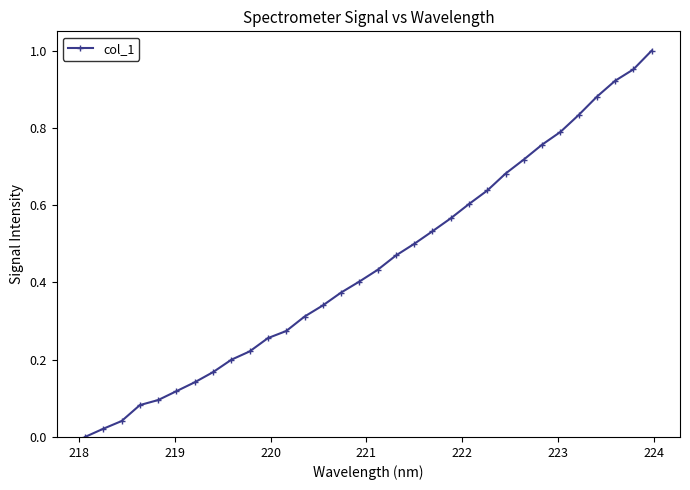

What is the sum of all values?

14.3